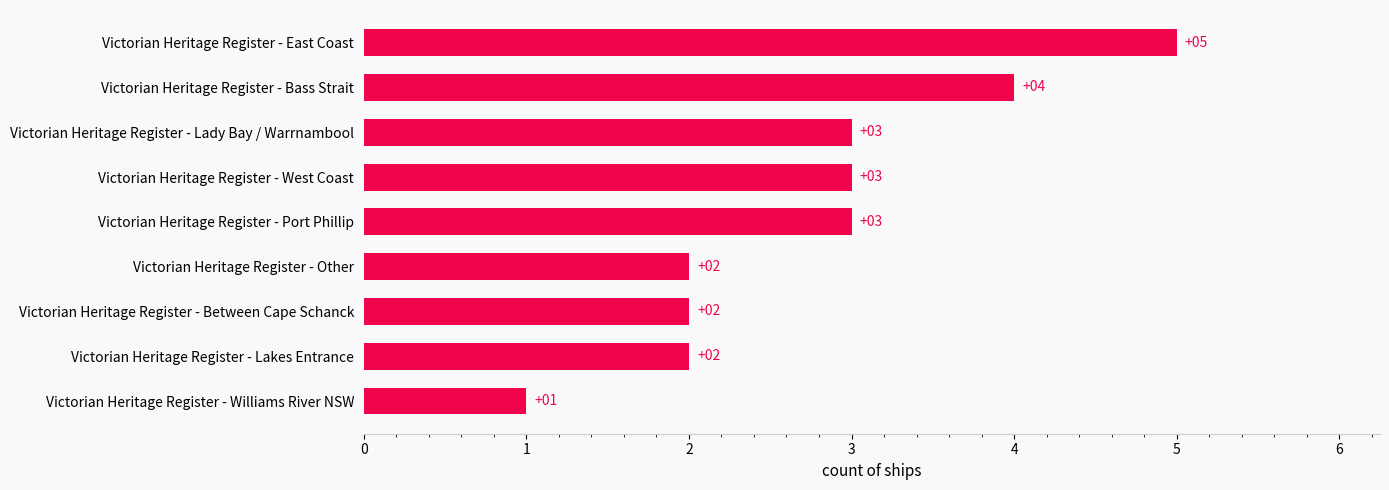

The chart shows a value of 4 at Victorian Heritage Register - Lady Bay / Warrnambool. True or false?

False